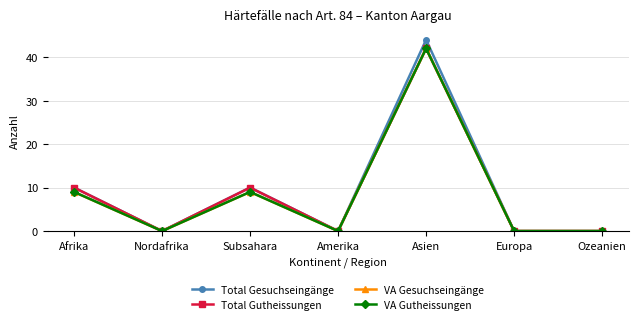

What is the label of the 7th point from the right?

Afrika